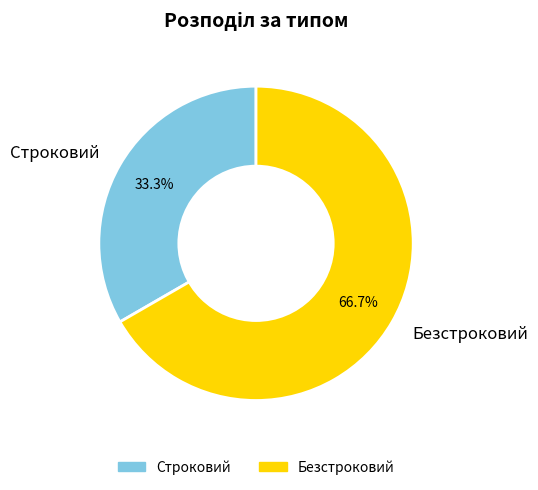

Count the number of slices in the pie.

2